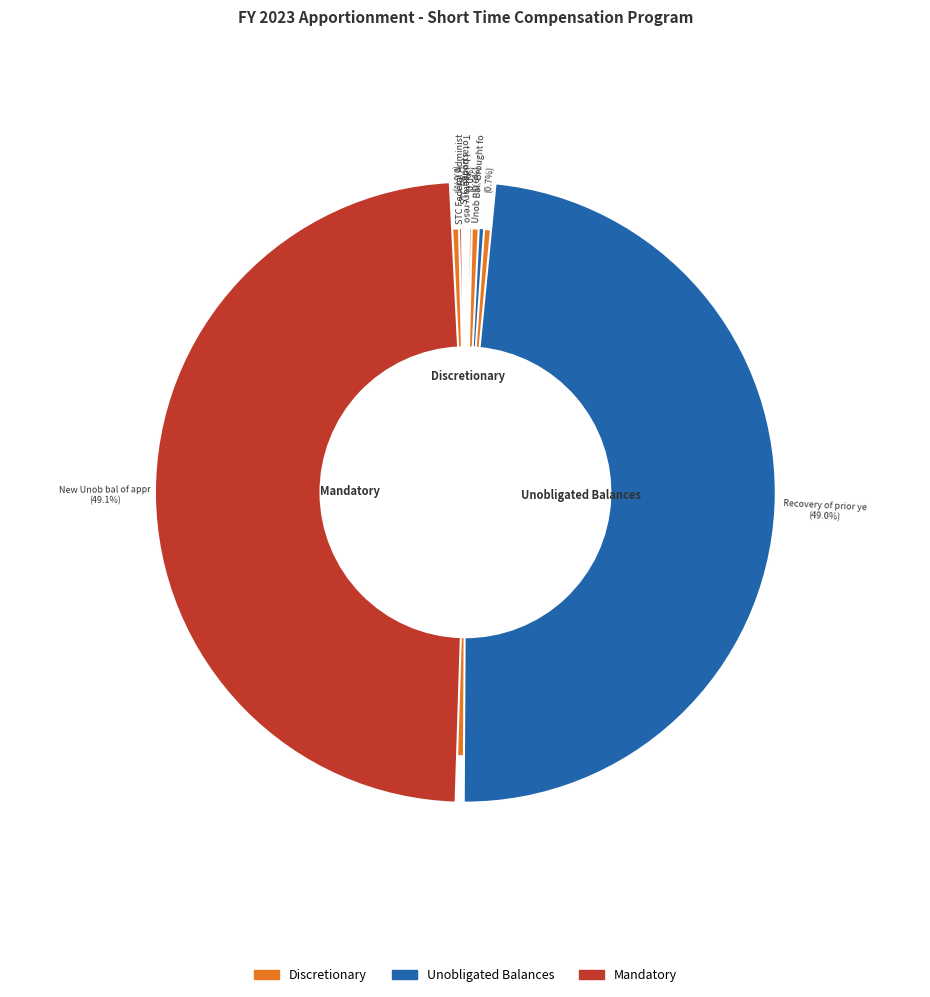

Which has a higher value, STC Federal Administration or STC Reports?

STC Reports